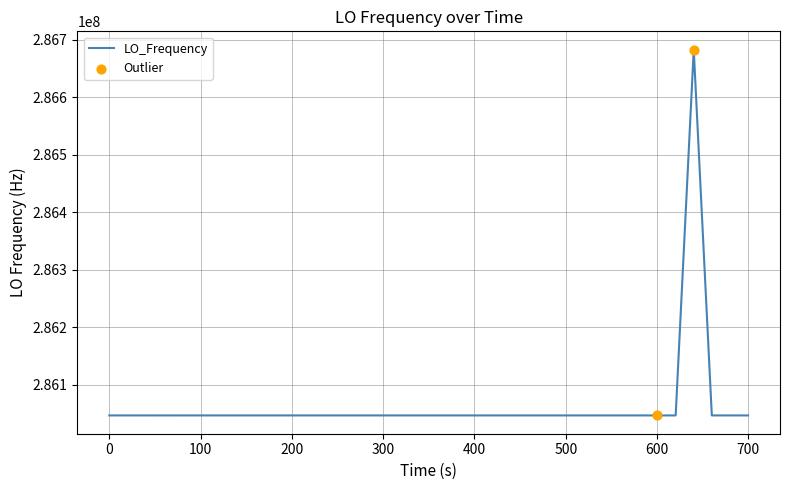

What is the maximum value shown in the chart?

286682704.1